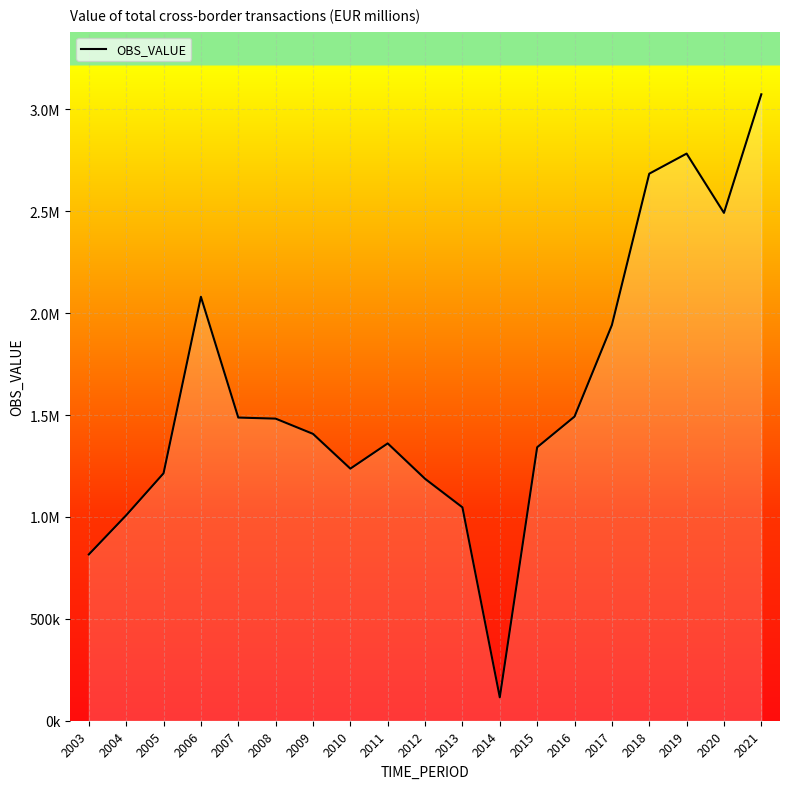

Does the chart display data point markers on the line(s)?

No